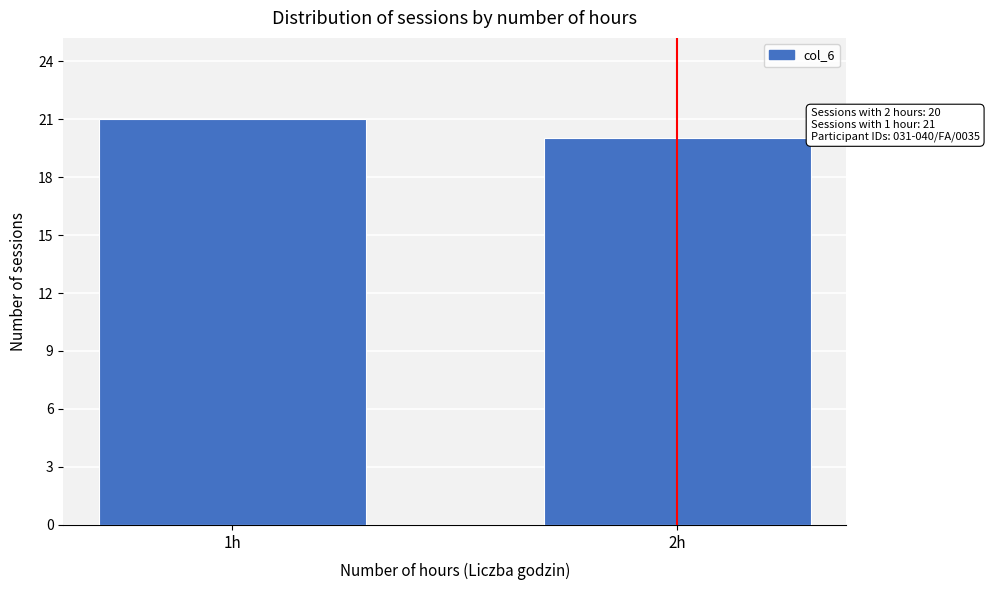

Reading left to right, transcribe all the data shown in this chart.

1h=21	2h=20